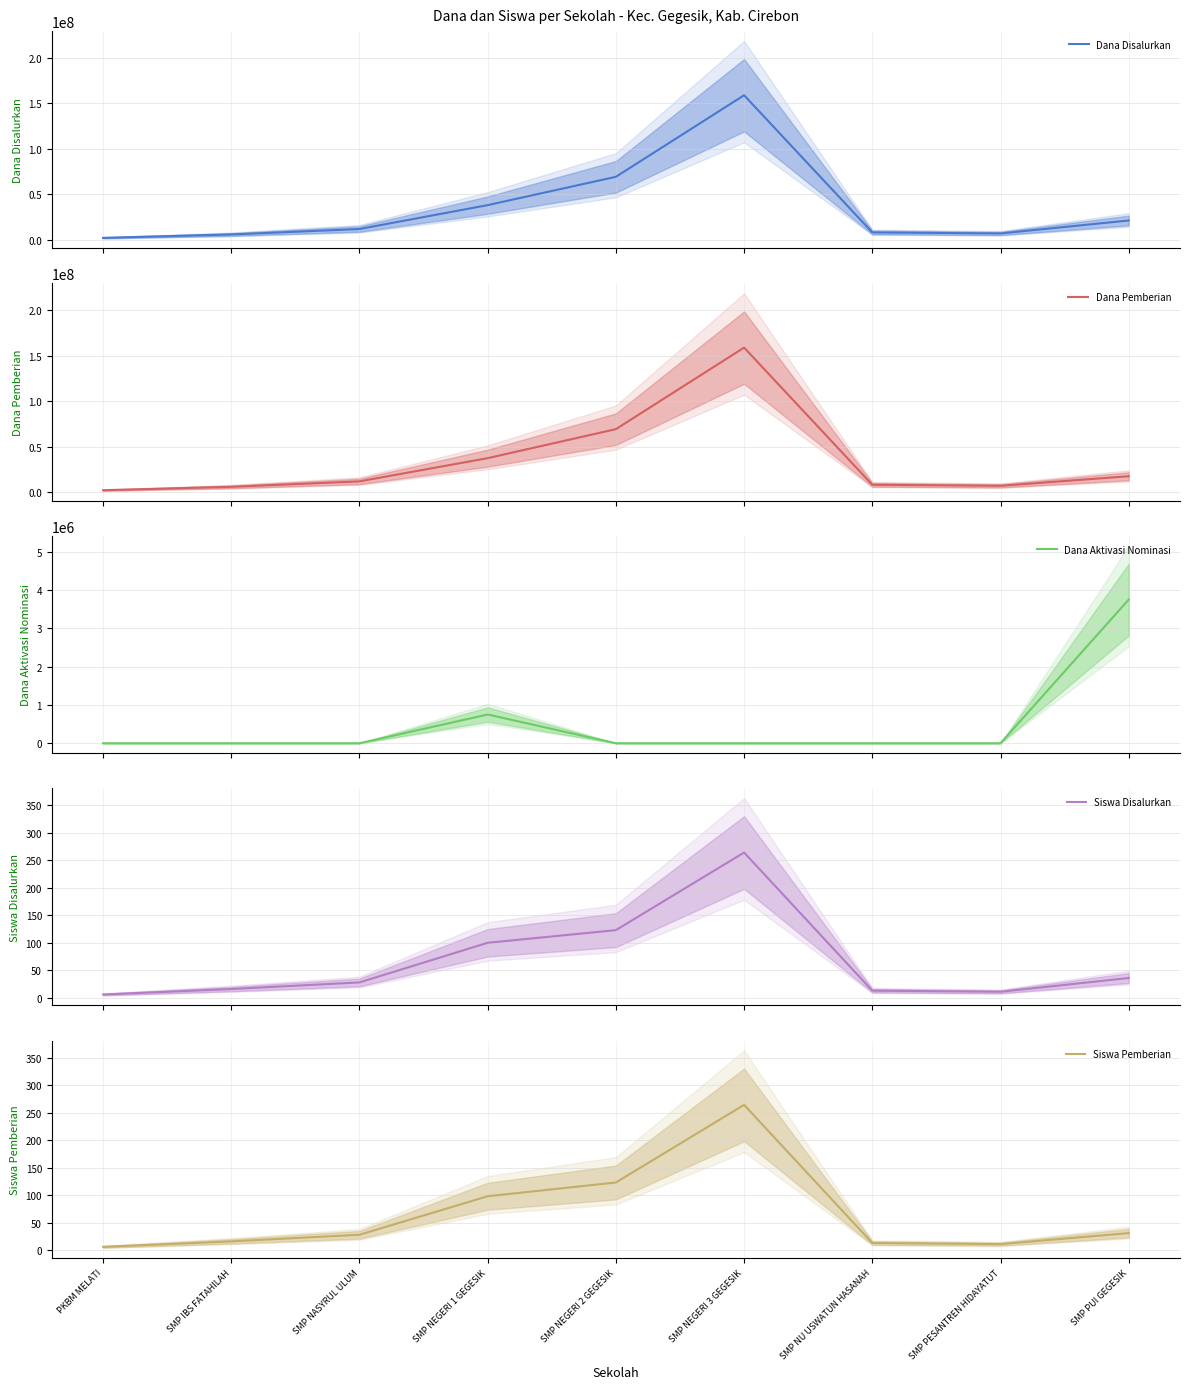

The Dana Disalurkan series shows 159000000 at SMP NEGERI 3 GEGESIK. True or false?

True